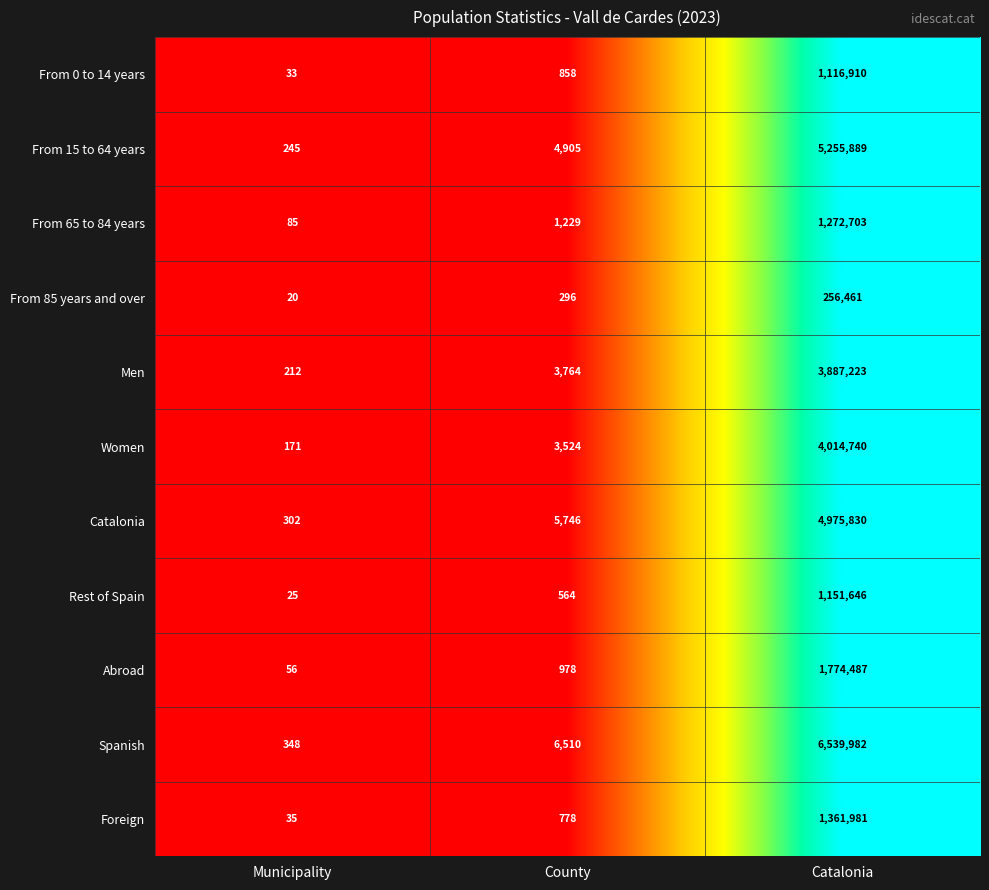

What value does the Abroad series have at Municipality, to the nearest 100?

100